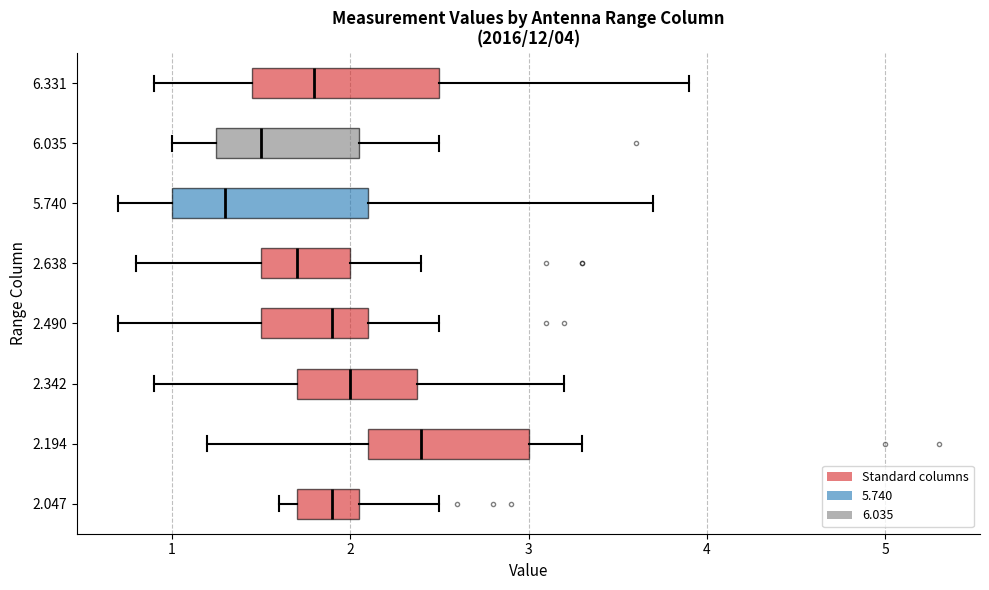

Which box's median line is the furthest to the left?

5.740